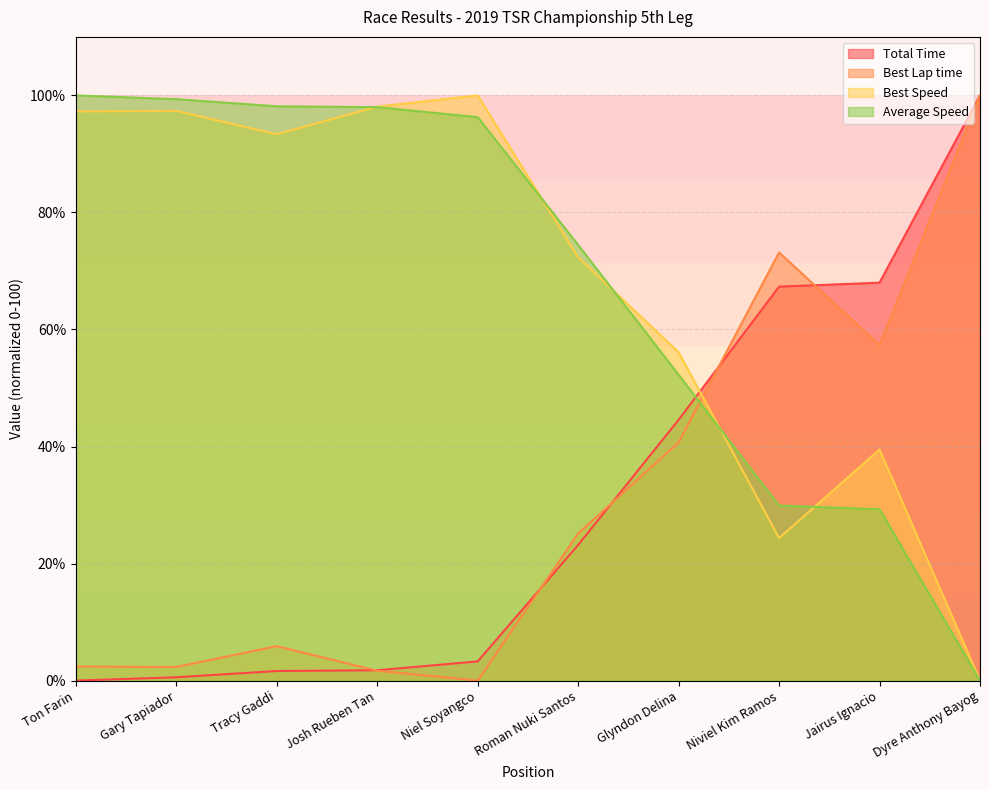

How many lines are shown in the chart?

4